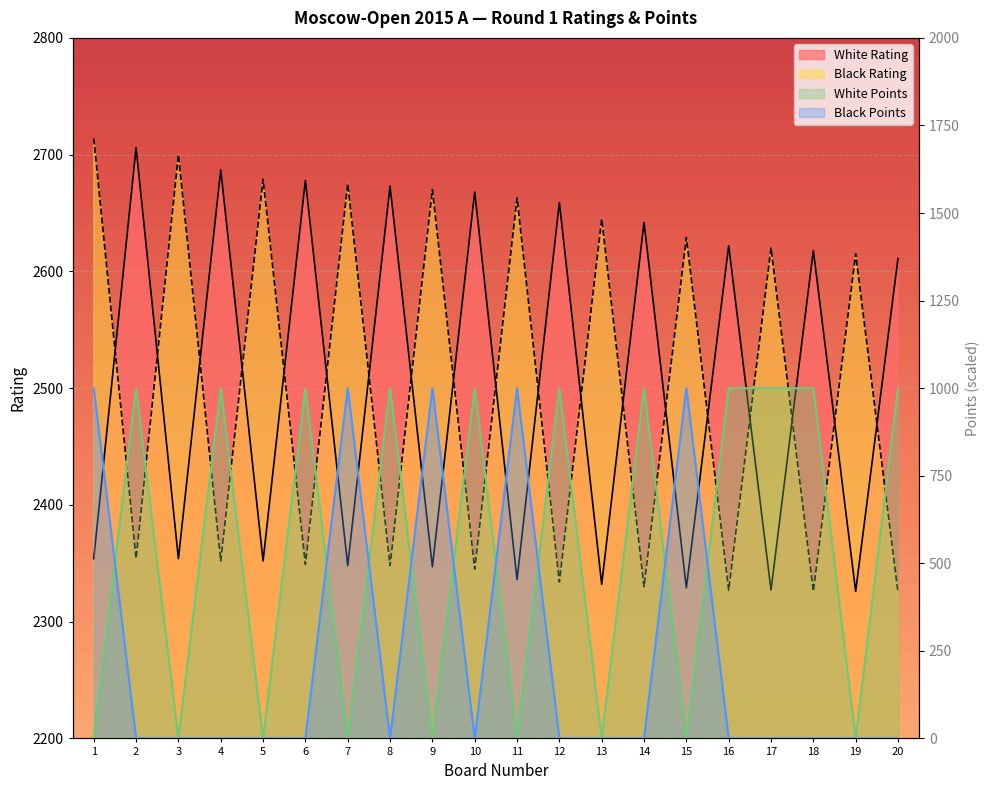

Between 5 and 11, which series saw the biggest shift?

Black Points